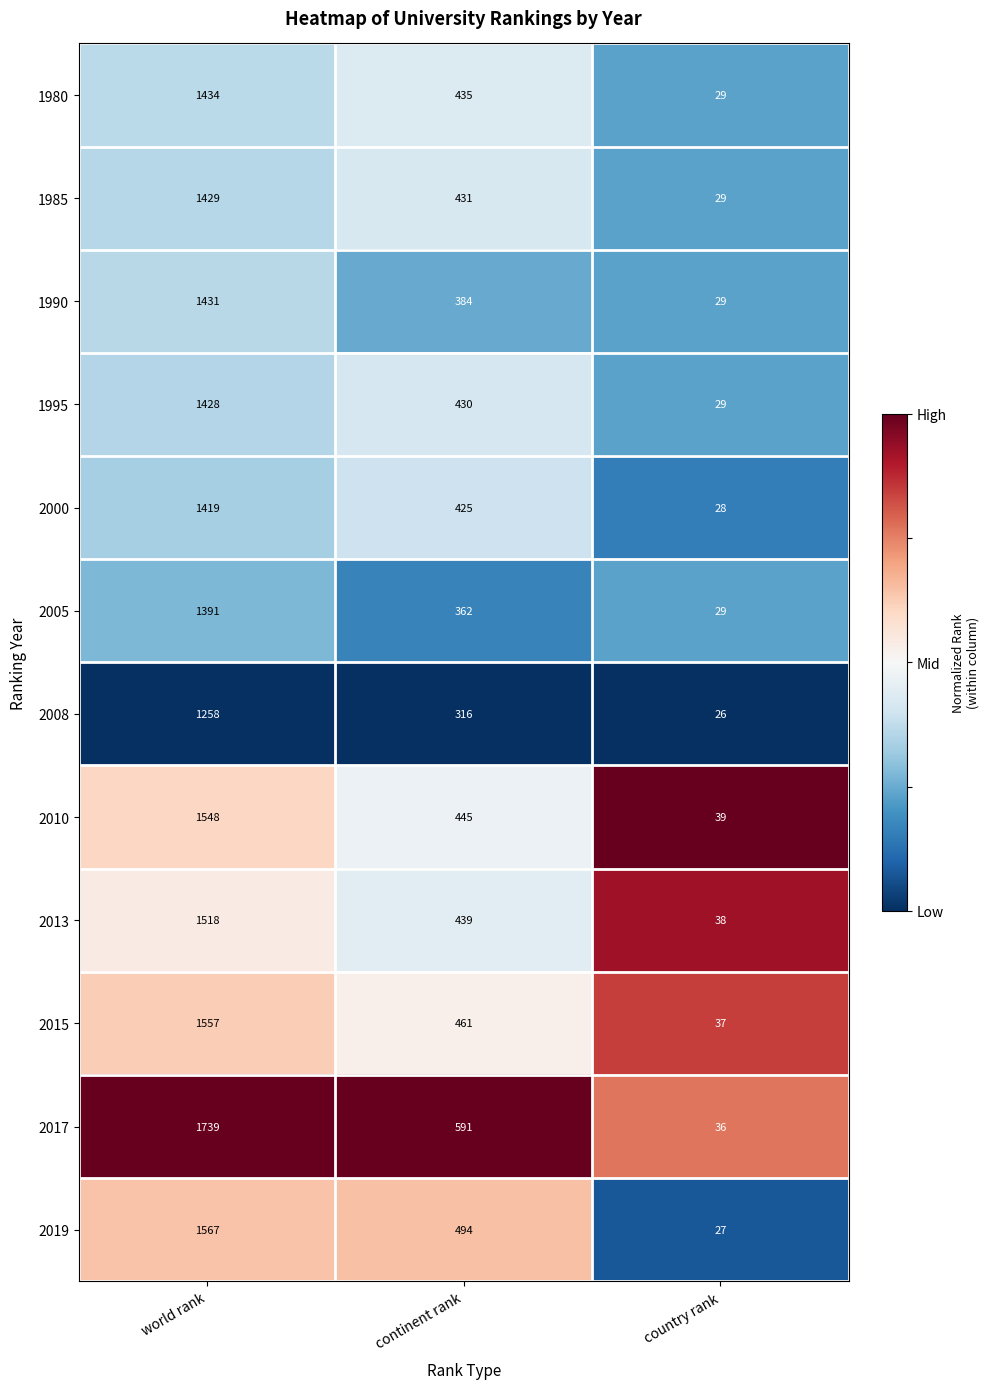

What is the average value of the 2008 series?

533